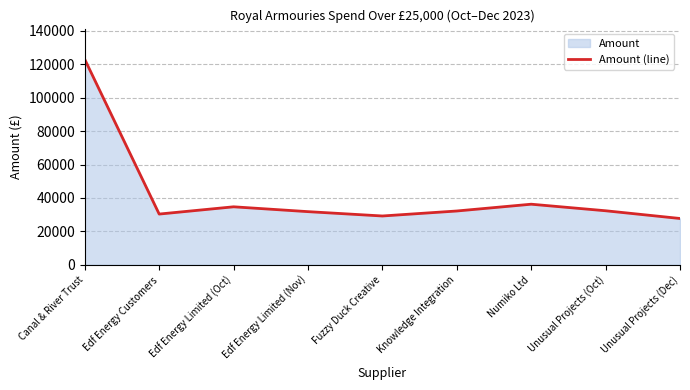

Where is the first local maximum?

Edf Energy Limited (Oct)